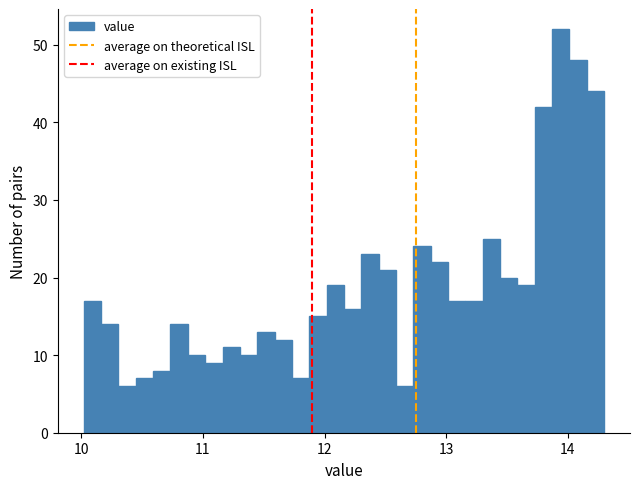

Read against the x-axis, roughly where is the centre of the tallest bar?

13.9